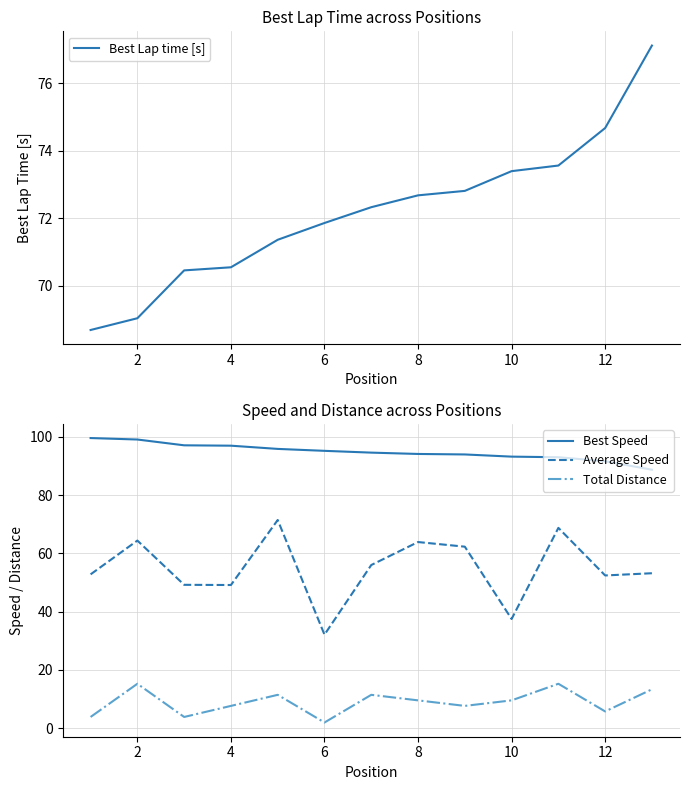

Count the number of data series in this chart.

4